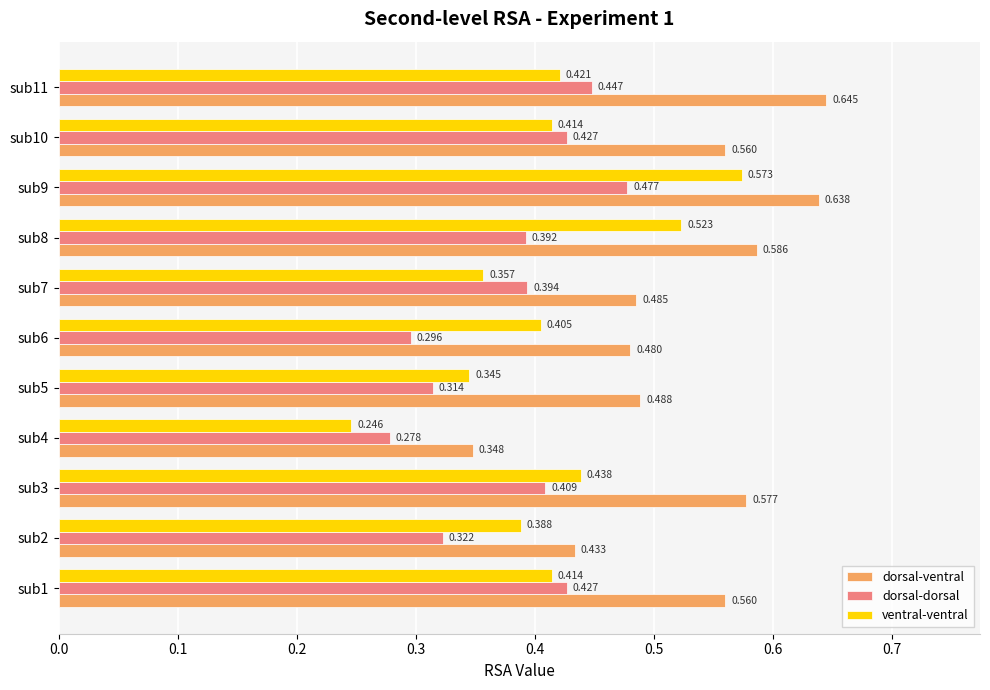

How many categories are shown in the chart?

11